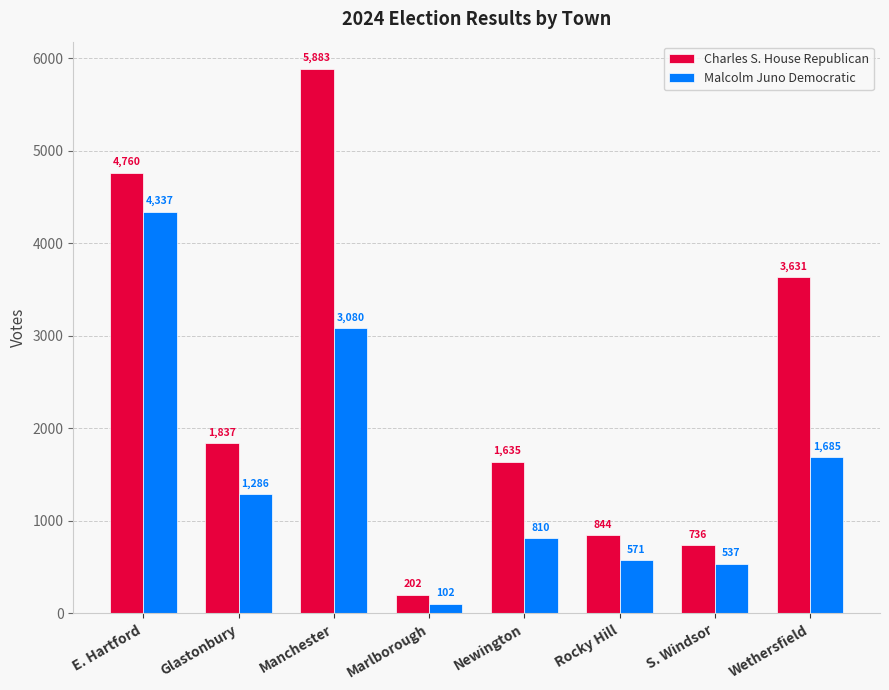

What is the sum of all Malcolm Juno Democratic values?

12408